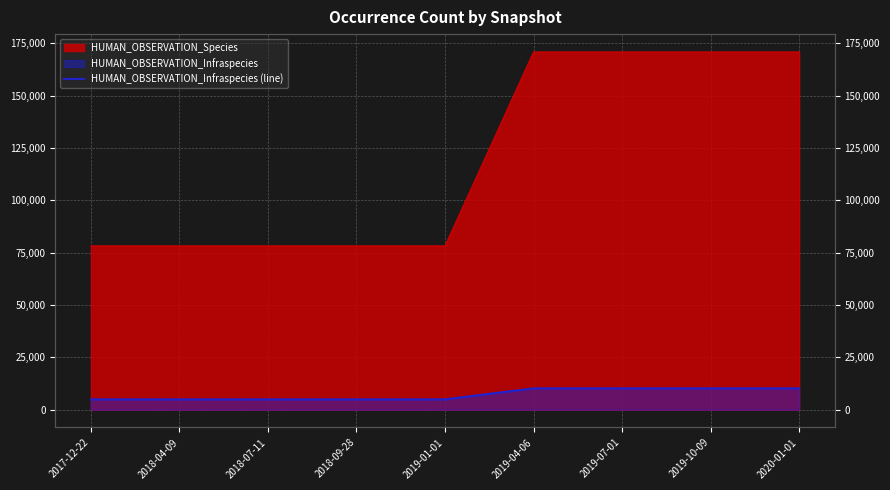

How many lines are shown in the chart?

1